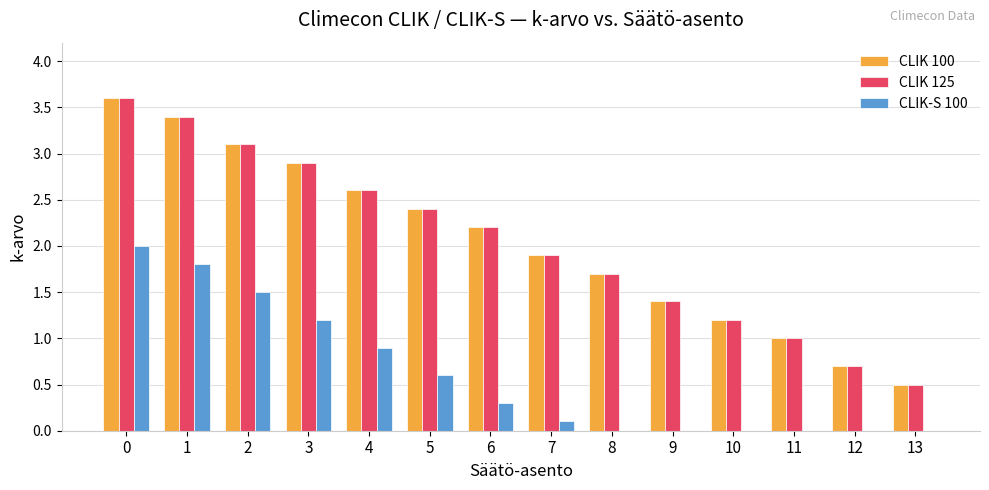

True or false: CLIK 100 has a value of 0.7 at 12.

True